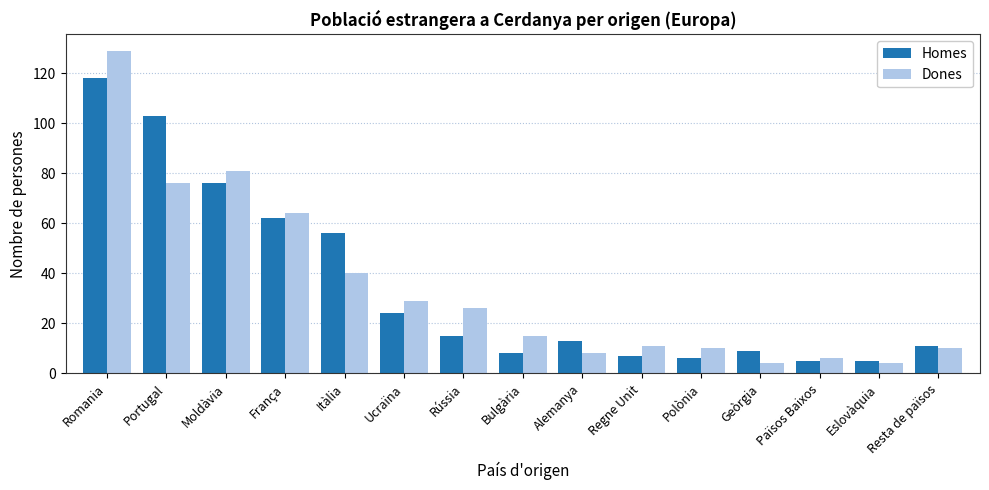

Rank the series by their maximum value, from highest to lowest.

Dones, Homes